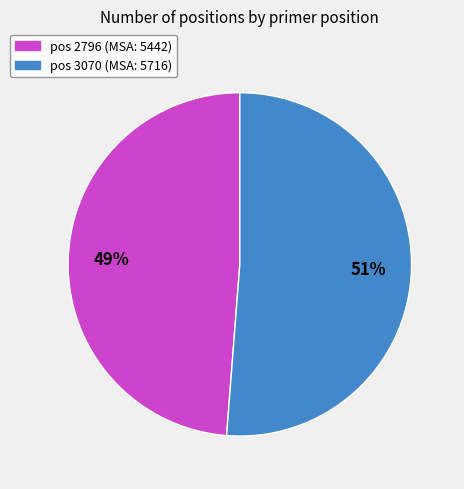

Does any single category account for the majority?

Yes